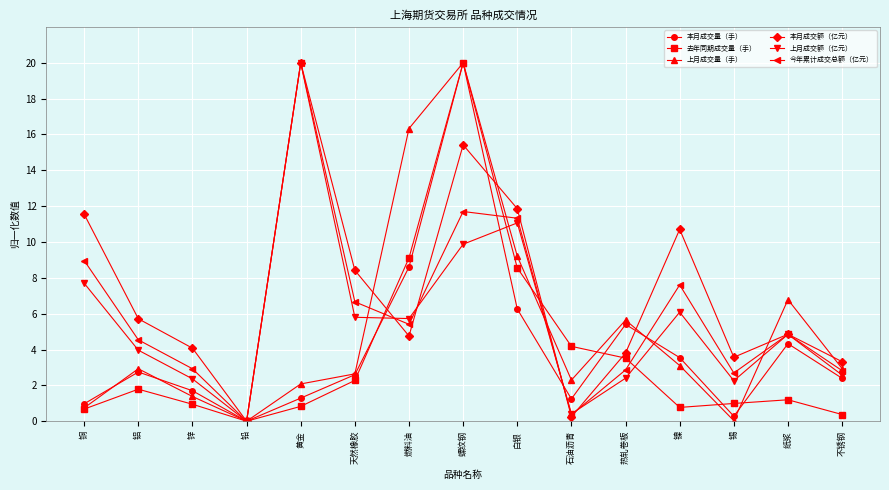

In 去年同期成交量（手）, how many points are higher than both neighbors (excluding endpoints)?

3